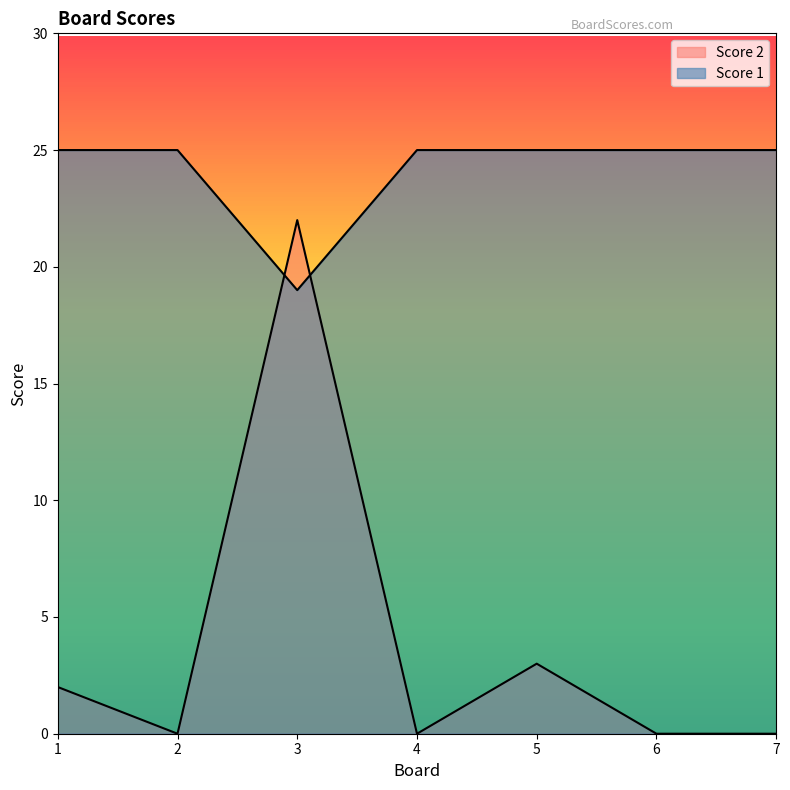

Is the value of Score 2 at 6 greater than the value of Score 1 at 4?

No